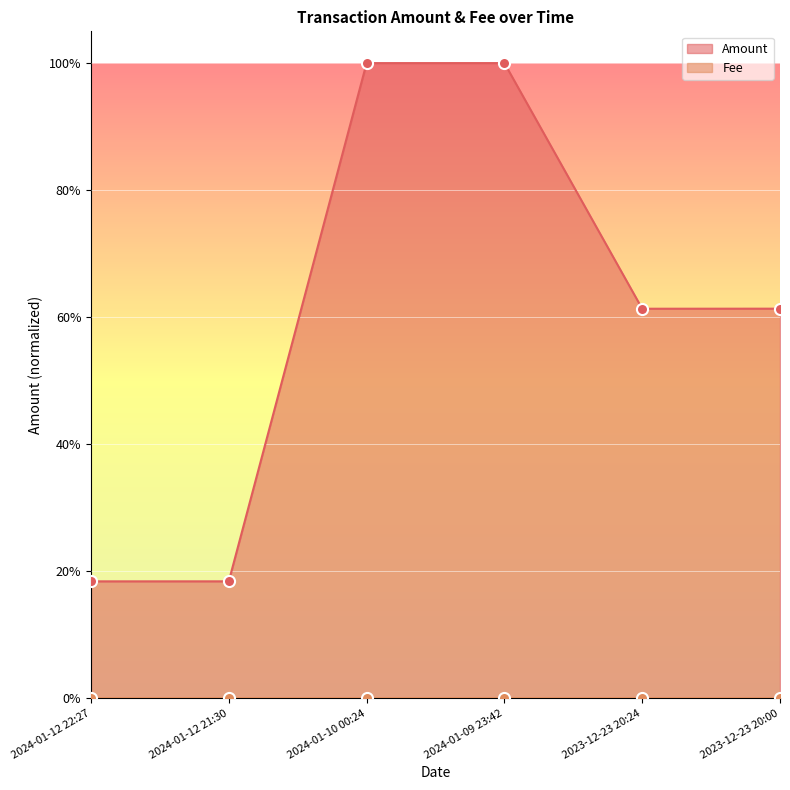

Is it true that Amount equals 1.1 at 2023-12-23 20:24?

False